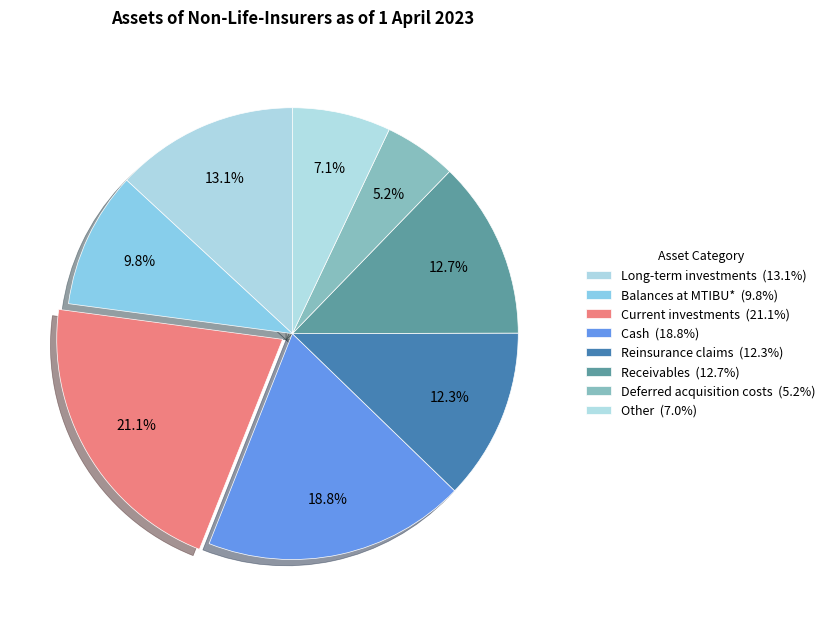

Which category has the biggest portion of the pie?

Current investments